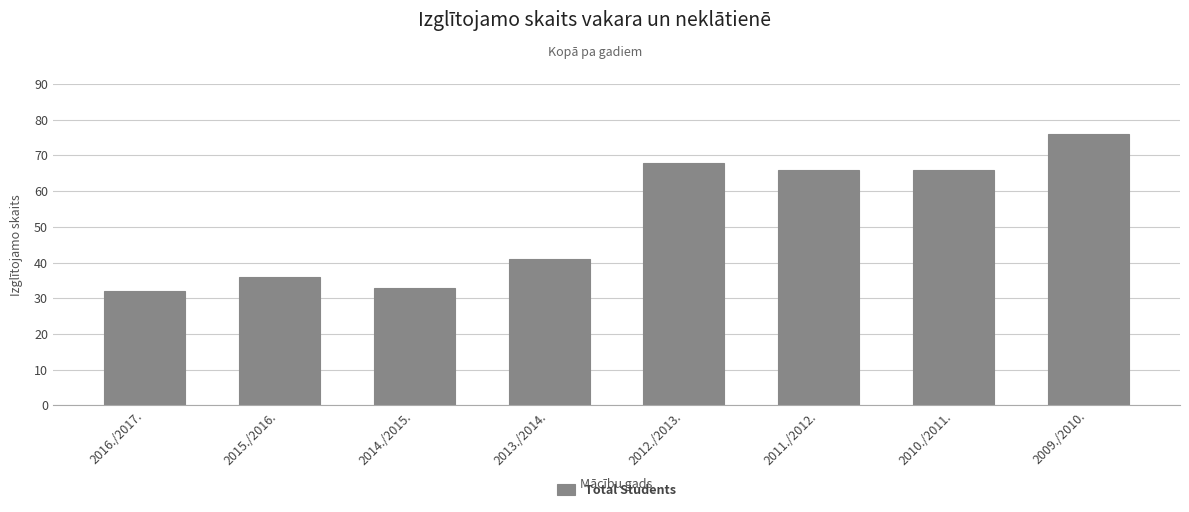

Reading left to right, transcribe all the data shown in this chart.

32	36	33	41	68	66	66	76